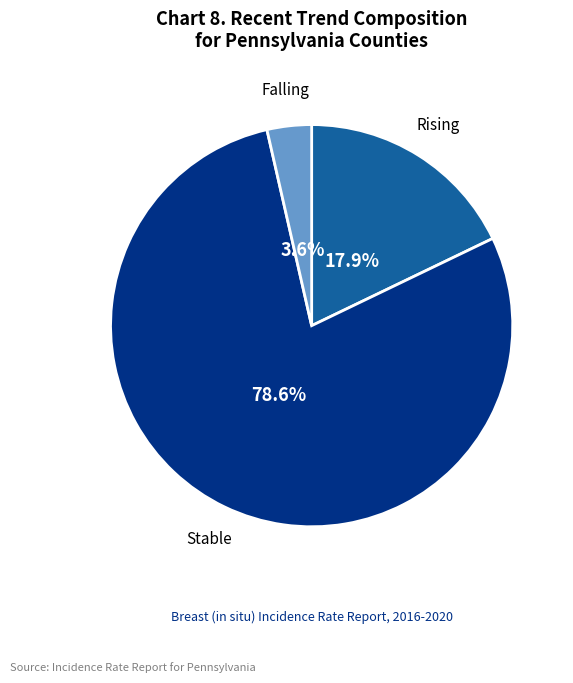

Is there a majority slice in this chart?

Yes